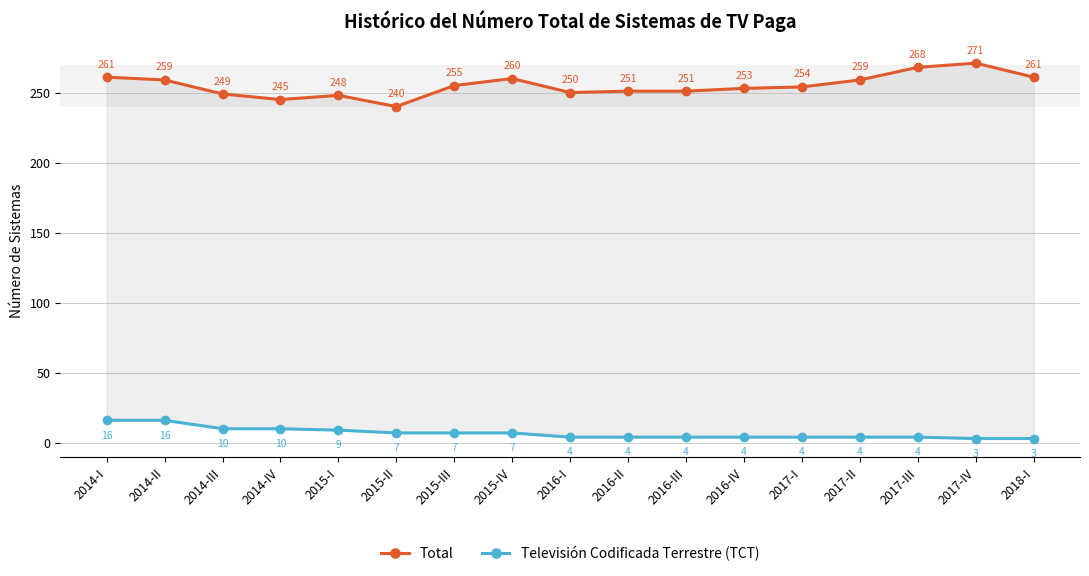

True or false: Televisión Codificada Terrestre (TCT) and Total intersect in this chart.

False